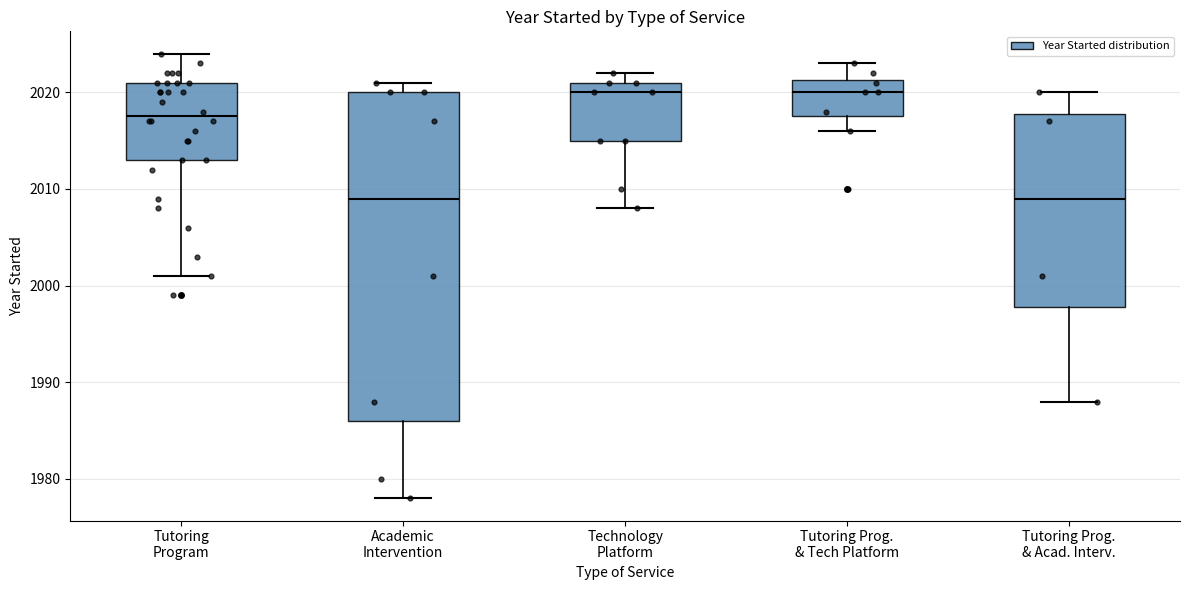

Comparing the boxes themselves (not the whiskers), which one is the tallest?

Academic Intervention